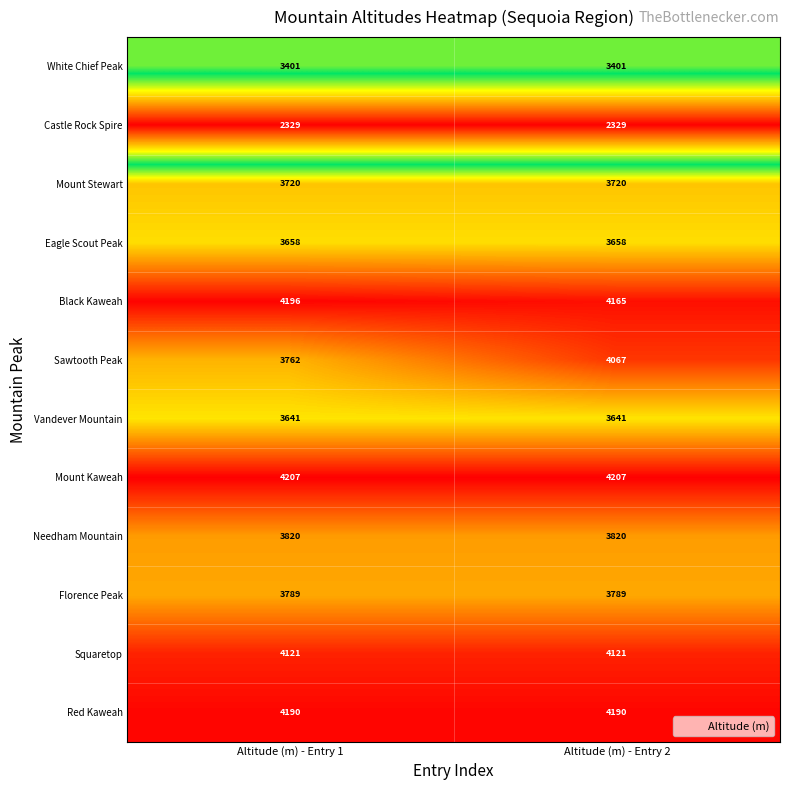

What is the total value across all series at Altitude (m) - Entry 1?

44834